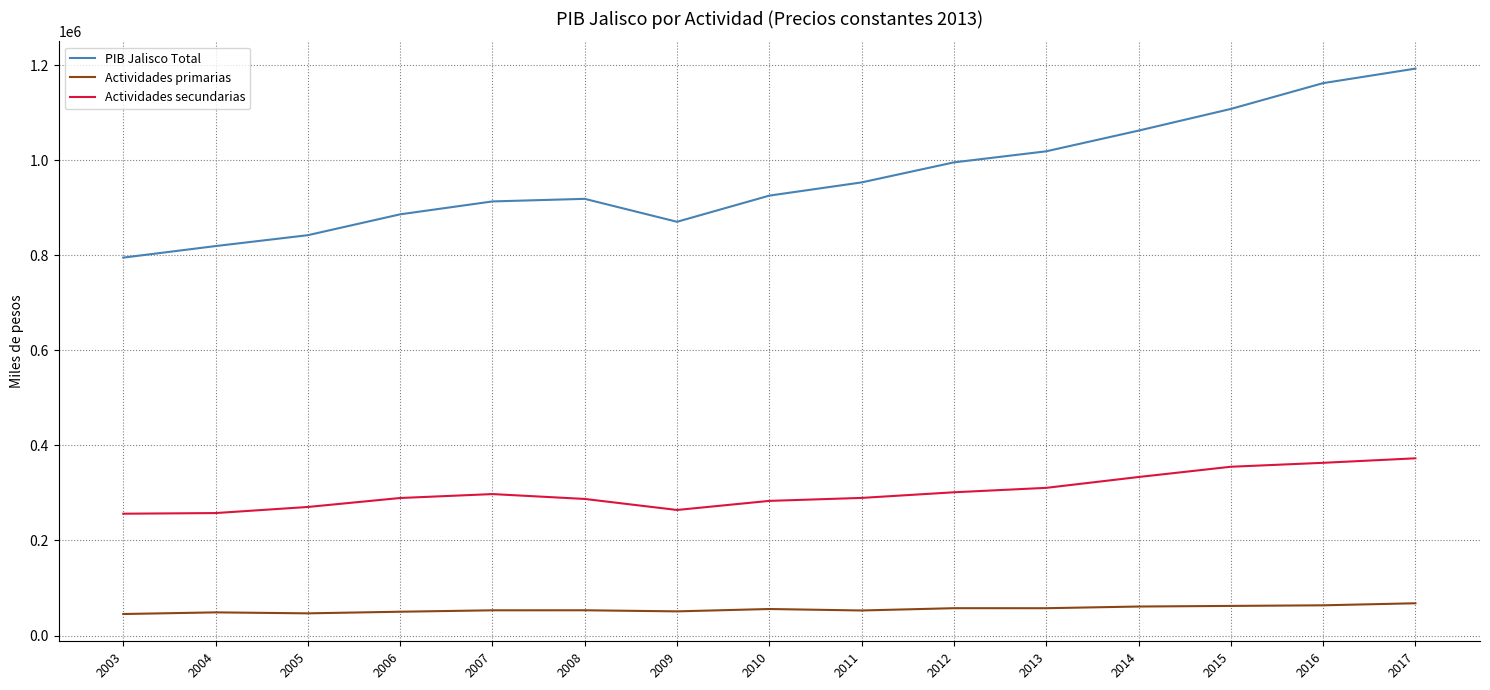

True or false: Actividades secundarias has a value of 287315.6 at 2008.

True